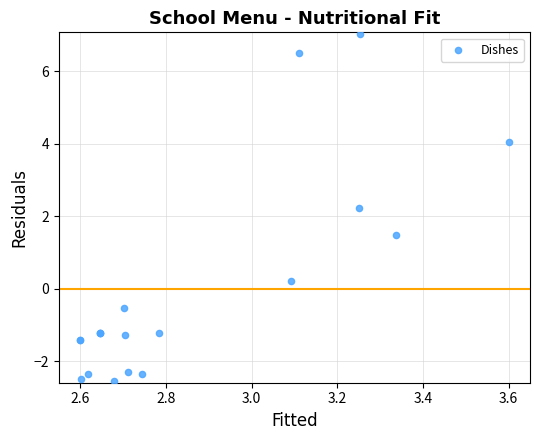

What Y value in the scatter plot is closest to 2?

2.2